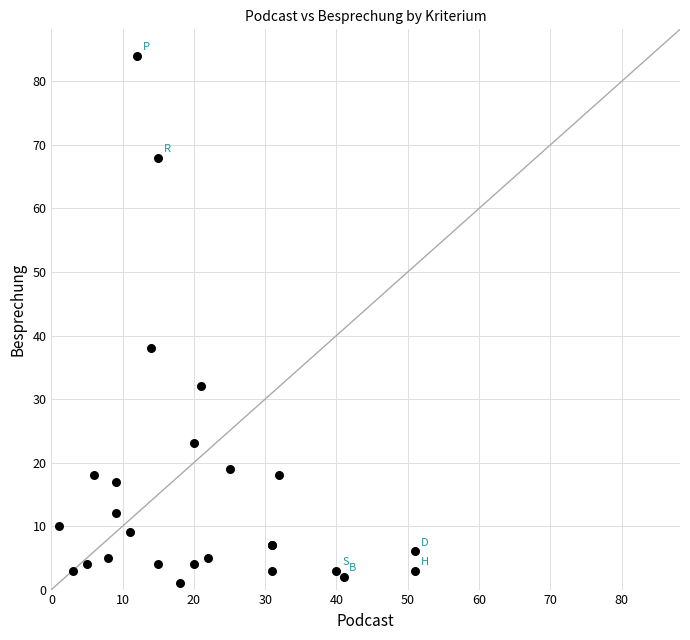

What Y value in the scatter plot is closest to 42?

38